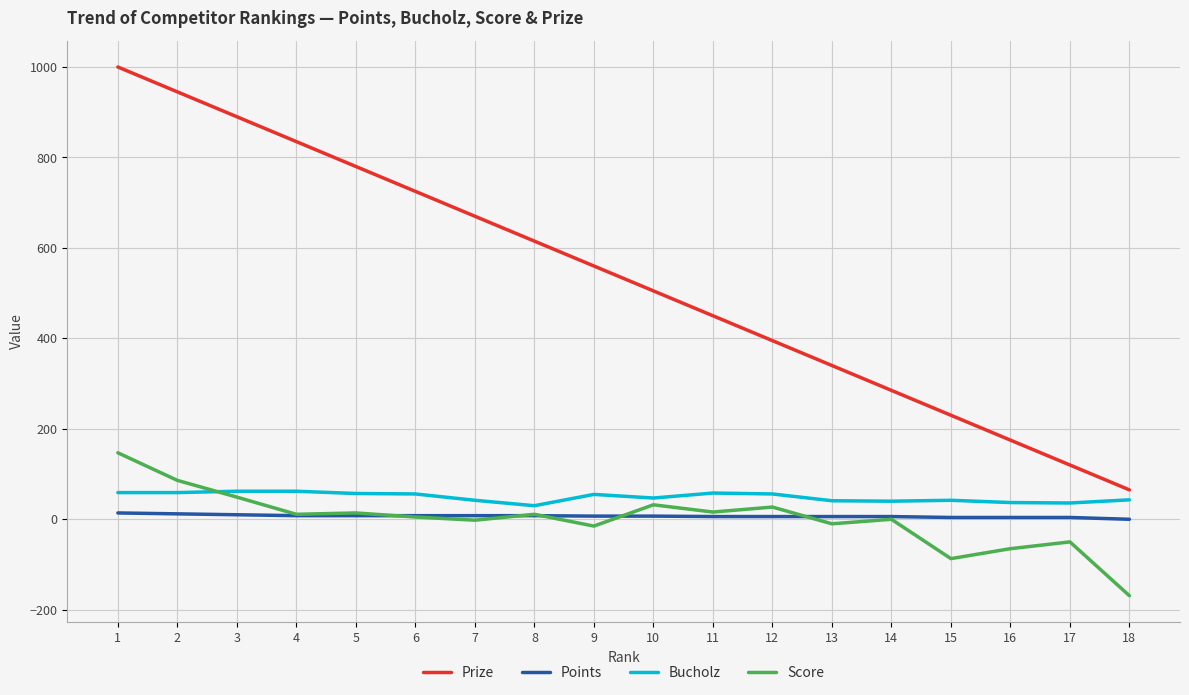

Which series has the widest spread of values?

Prize